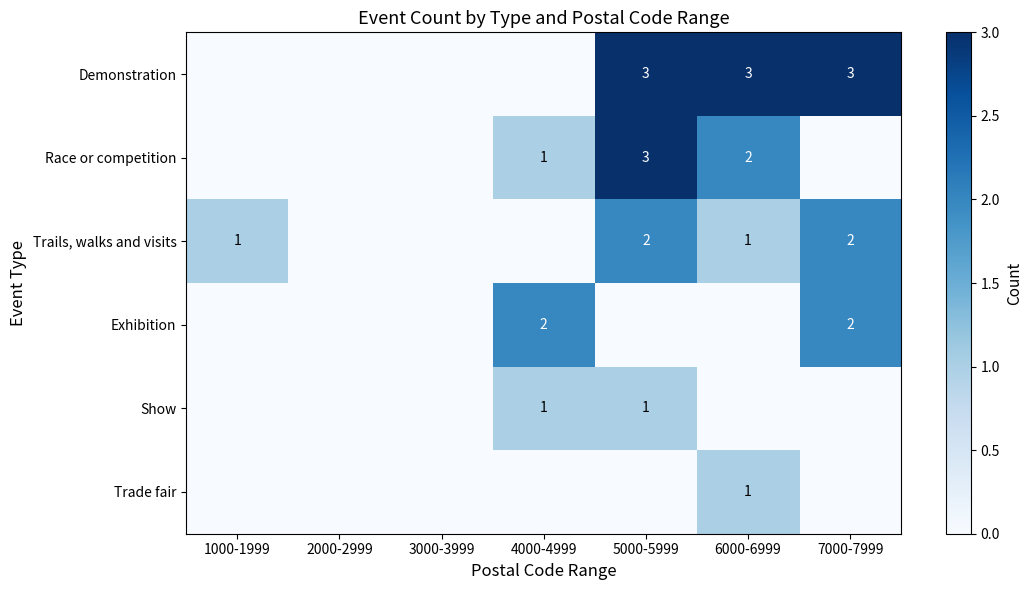

True or false: Race or competition has a value of 0 at 4000-4999.

False